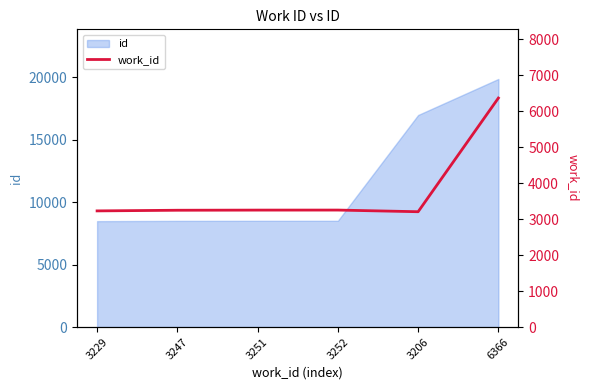

Reading left to right, list all the values displayed in this chart.

3229=3229	3247=3247	3251=3251	3252=3252	3206=3206	6366=6366